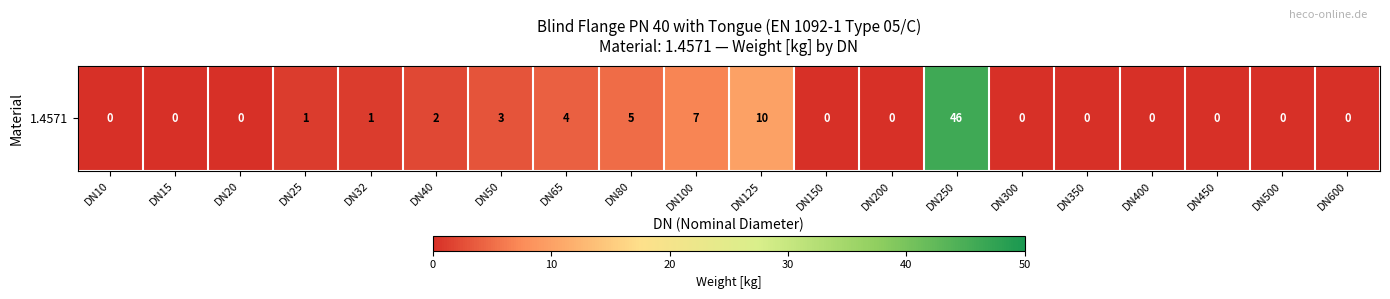

Rank the categories by value from highest to lowest.

DN250, DN125, DN100, DN80, DN65, DN50, DN40, DN25, DN32, DN10, DN15, DN20, DN150, DN200, DN300, DN350, DN400, DN450, DN500, DN600